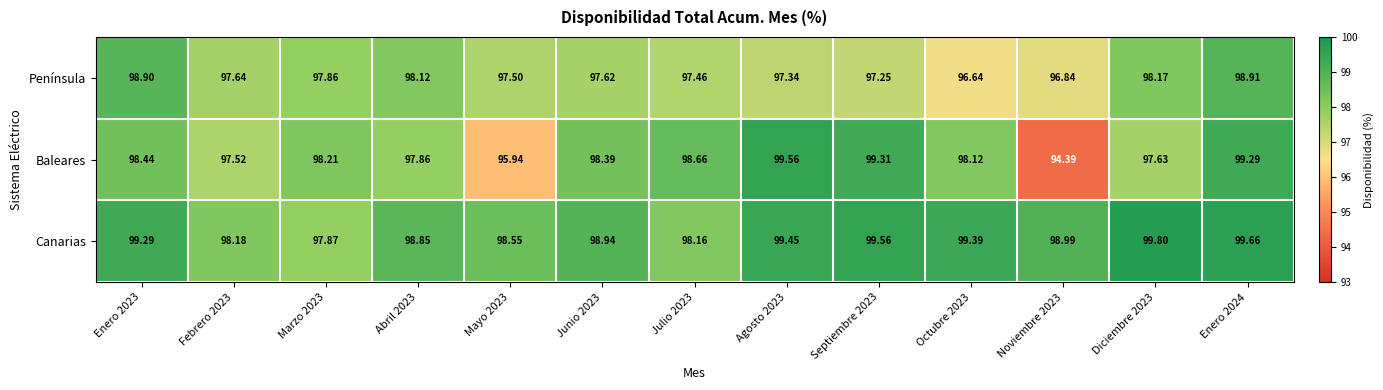

At Enero 2024, list the series in order from largest to smallest.

Canarias, Baleares, Península